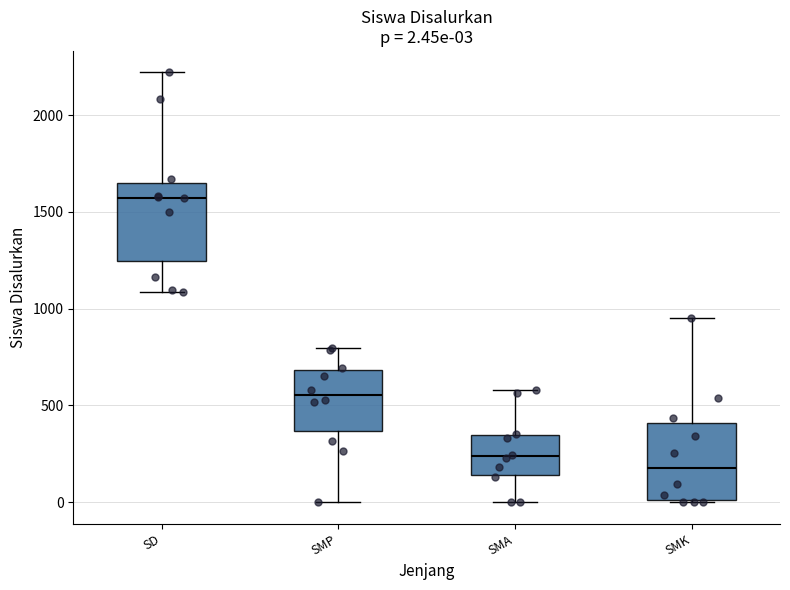

Which box's median line is the highest?

SD